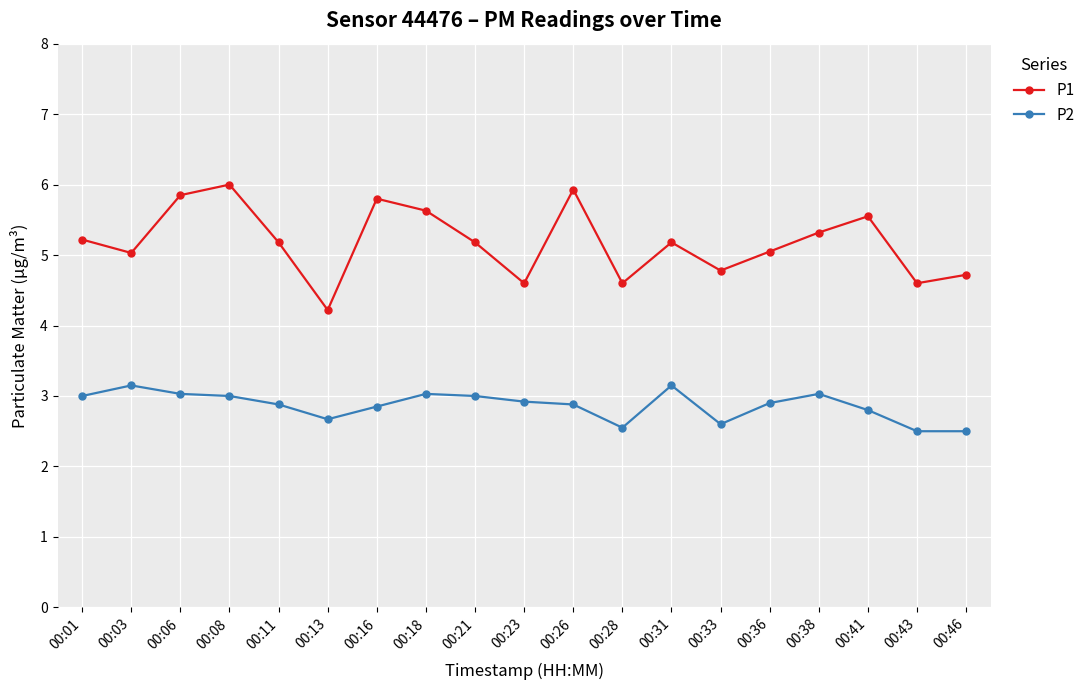

What is the difference between the P2 values at 00:31 and 00:18?

0.1